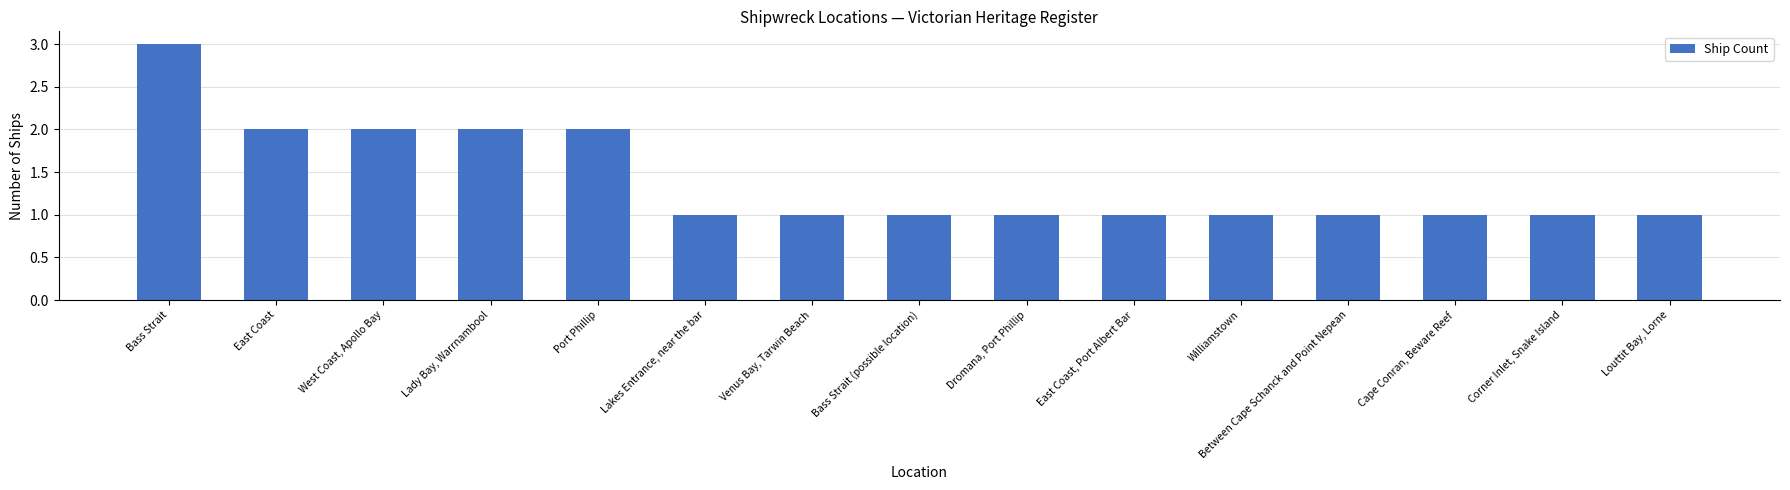

How many bars are there in total?

15